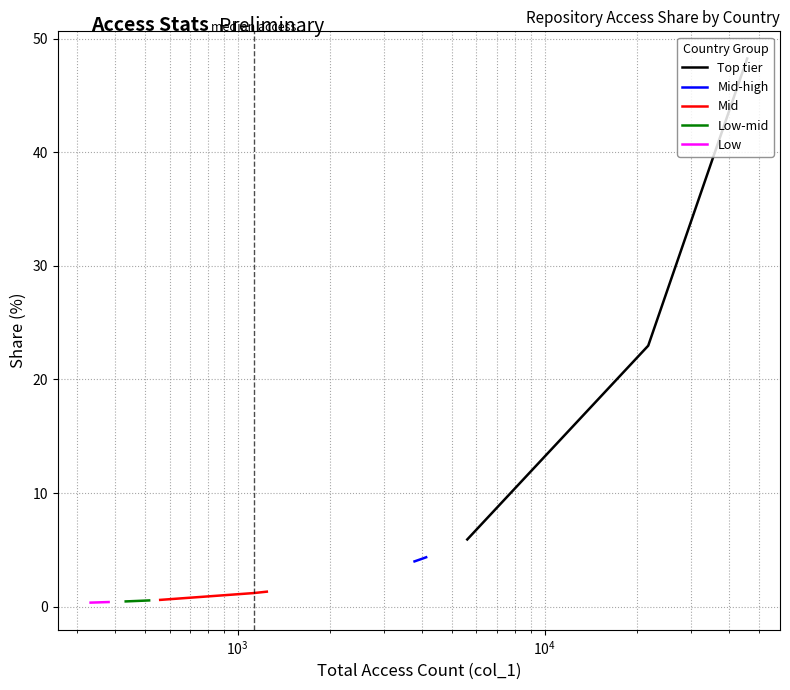

The Low series shows 0.6 at $\mathdefault{10^{2}}$. True or false?

False